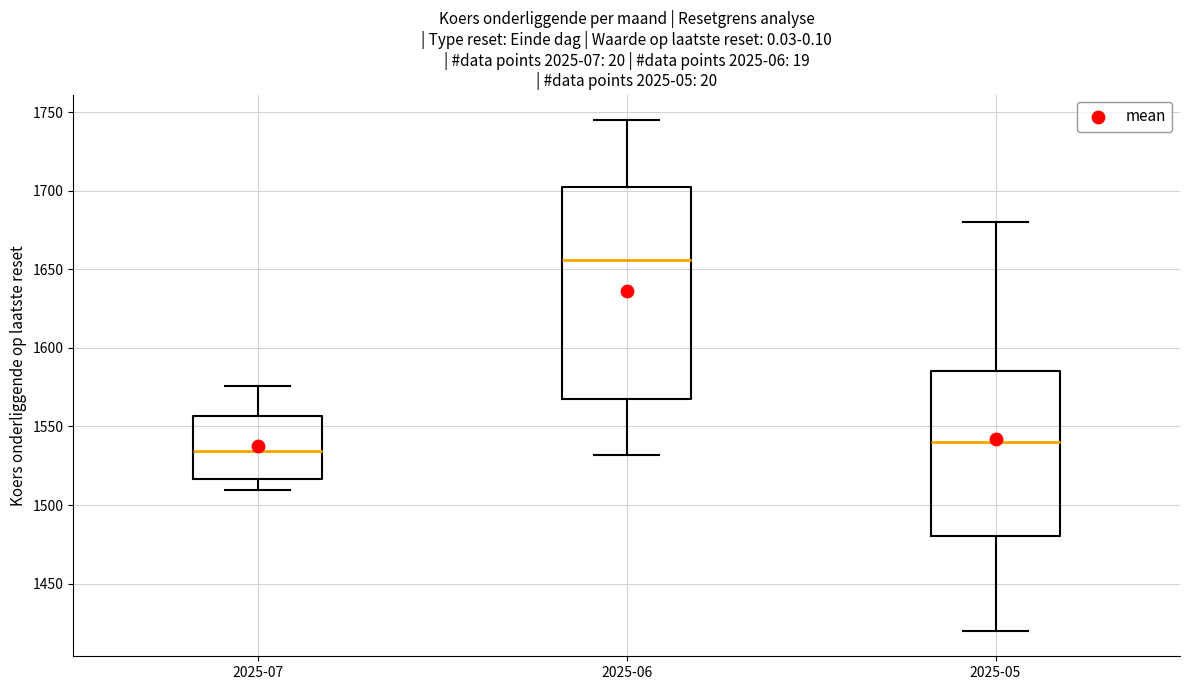

Reading left to right, read every box against the y-axis: the position of its median line, the range the box covers, and the ends of its whiskers. The values are not printed on the chart, so give them approximately, as read against the axis.

2025-07: median 1535, box 1515 to 1555, whiskers 1510 to 1575
2025-06: median 1655, box 1570 to 1705, whiskers 1530 to 1745
2025-05: median 1540, box 1480 to 1585, whiskers 1420 to 1680